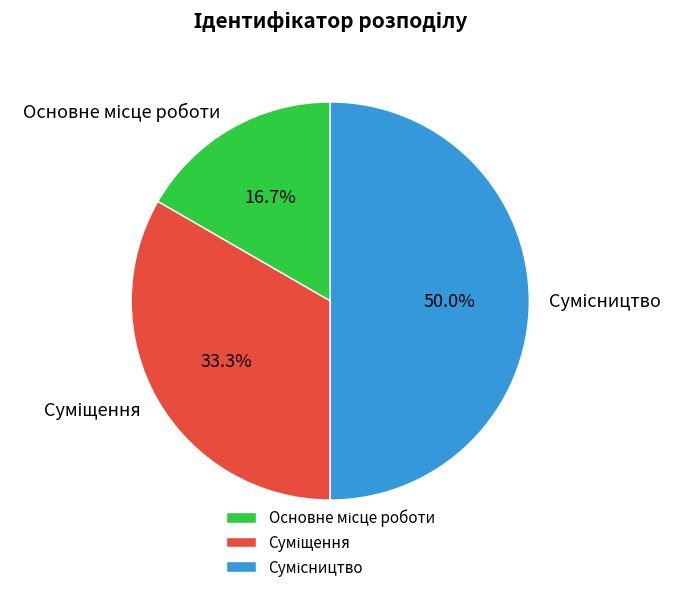

What percentage do Суміщення and Основне місце роботи together represent?

50.0%